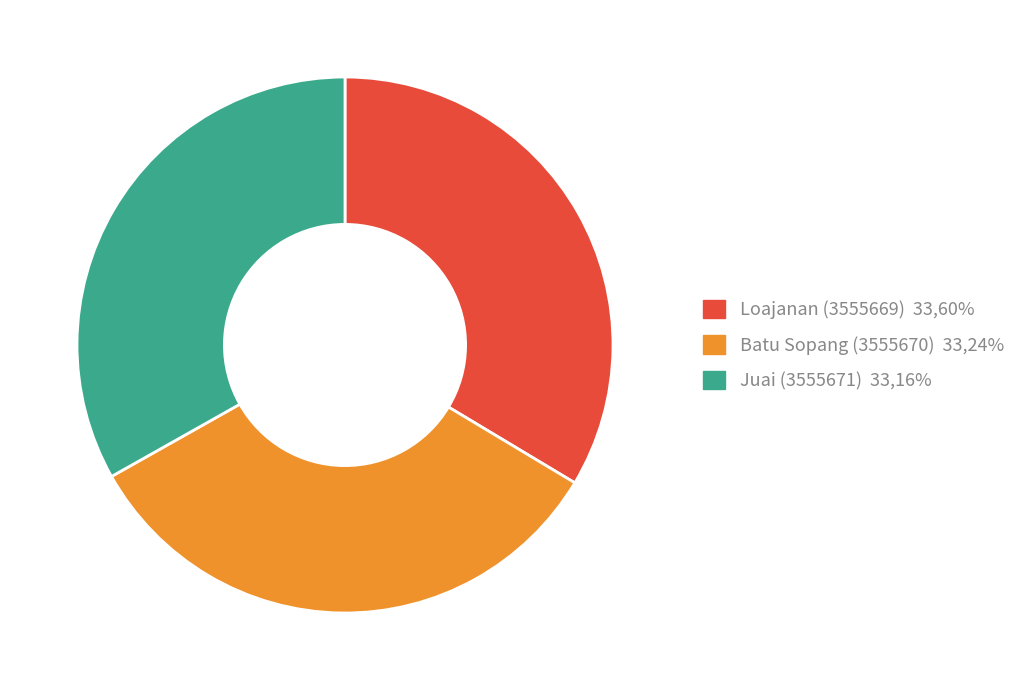

Count the number of slices in the pie.

3